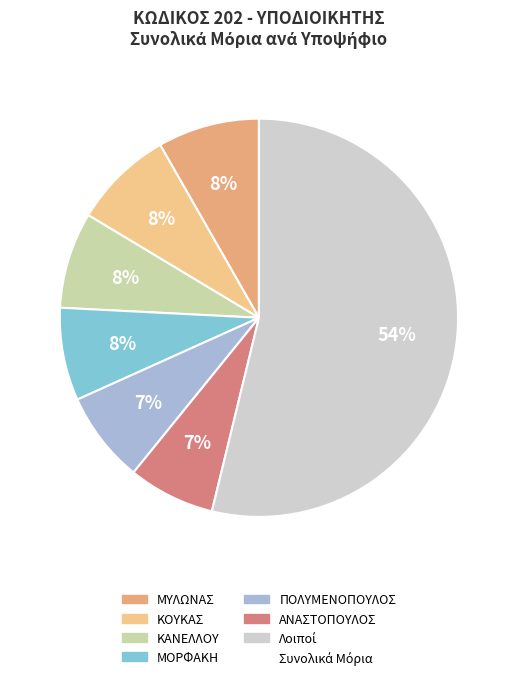

How many slices are in this pie chart?

7